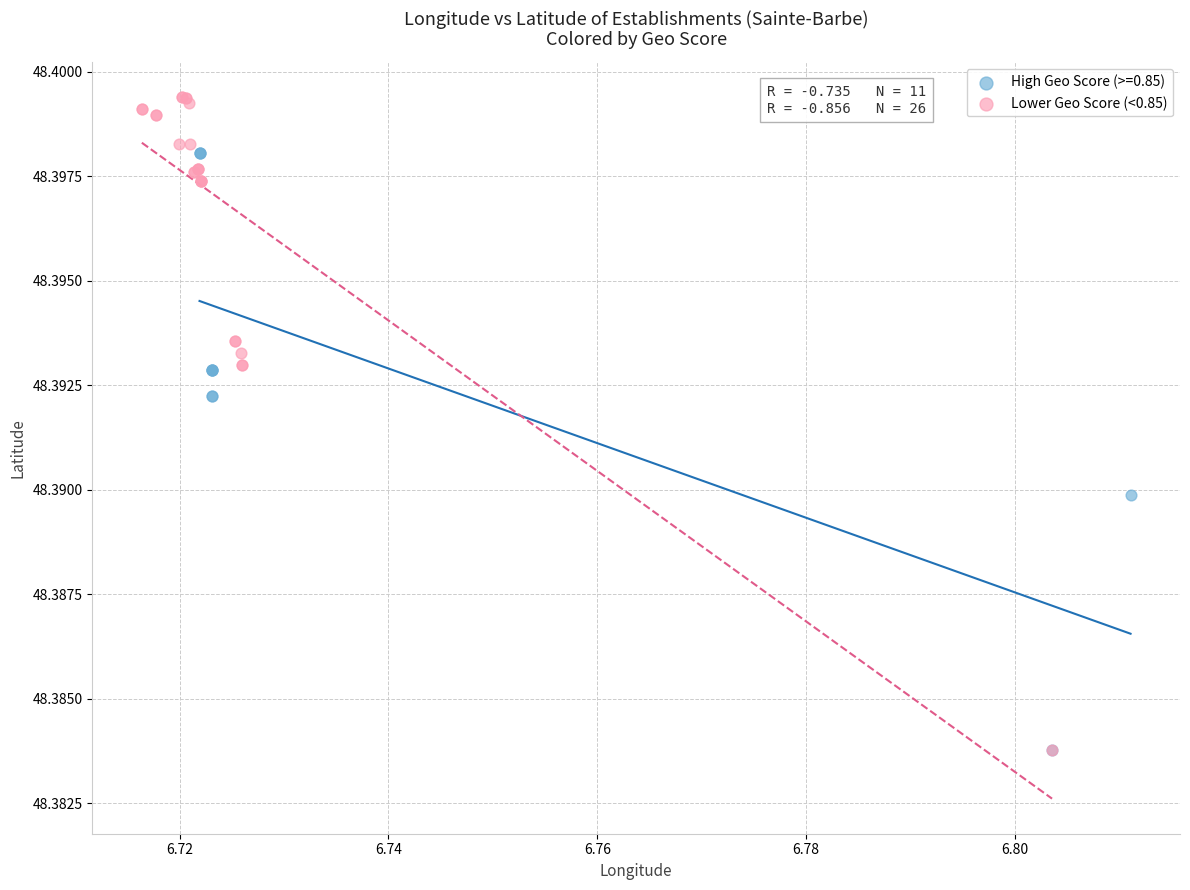

Which series reaches the maximum Y coordinate?

Lower Geo Score (<0.85)